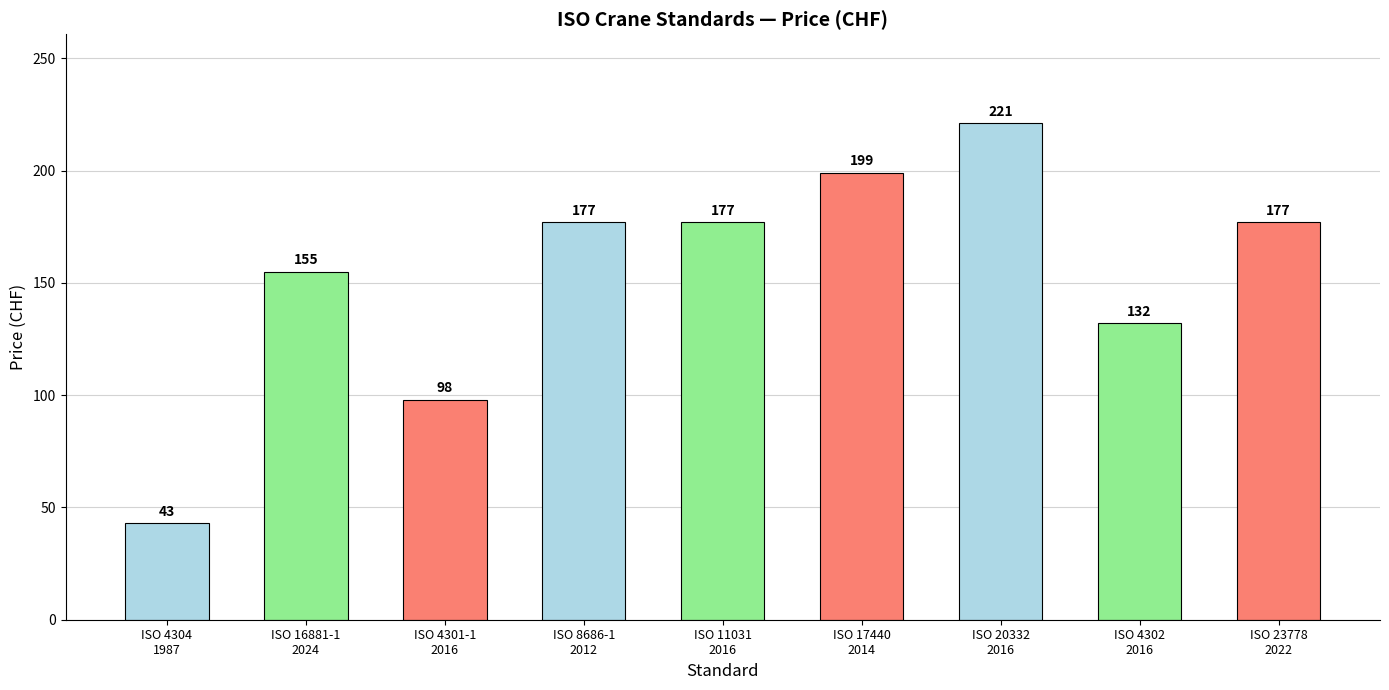

What value does the data have at ISO 16881-1
2024, to the nearest 5?

155